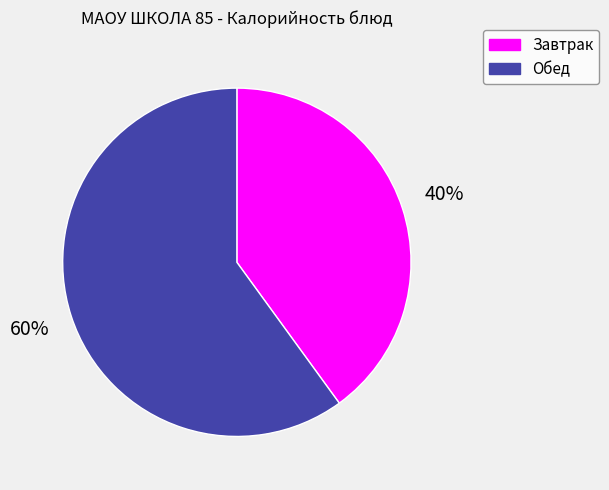

Count the number of slices in the pie.

2